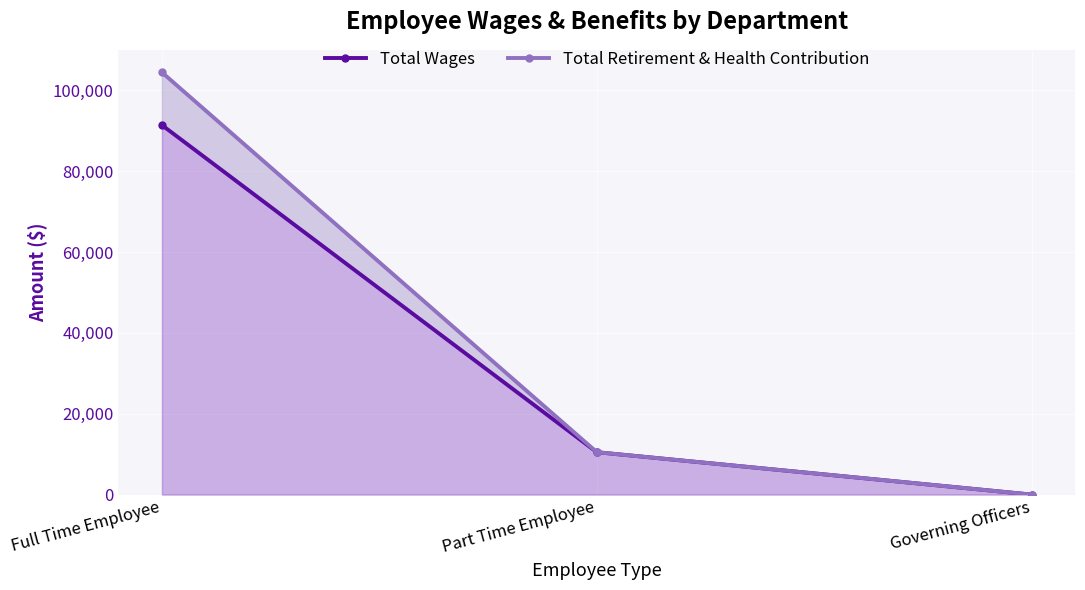

Which category has the highest value in the Total Retirement & Health Contribution series?

Full Time Employee